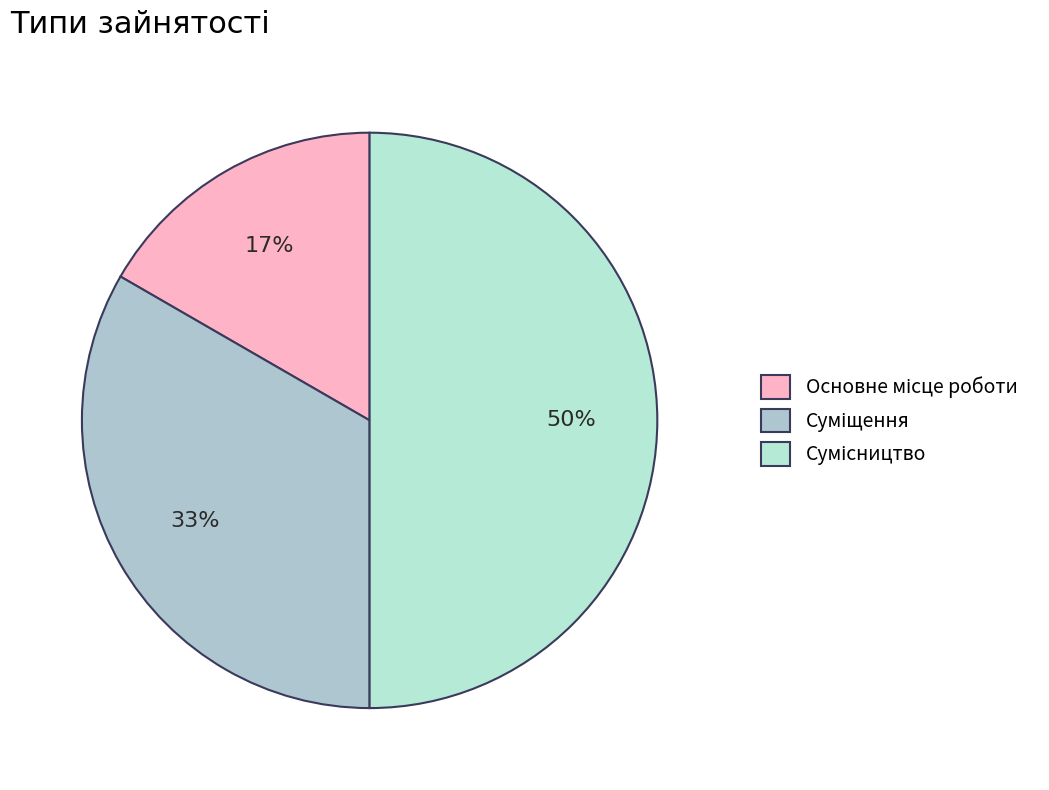

How many segments does this pie chart have?

3